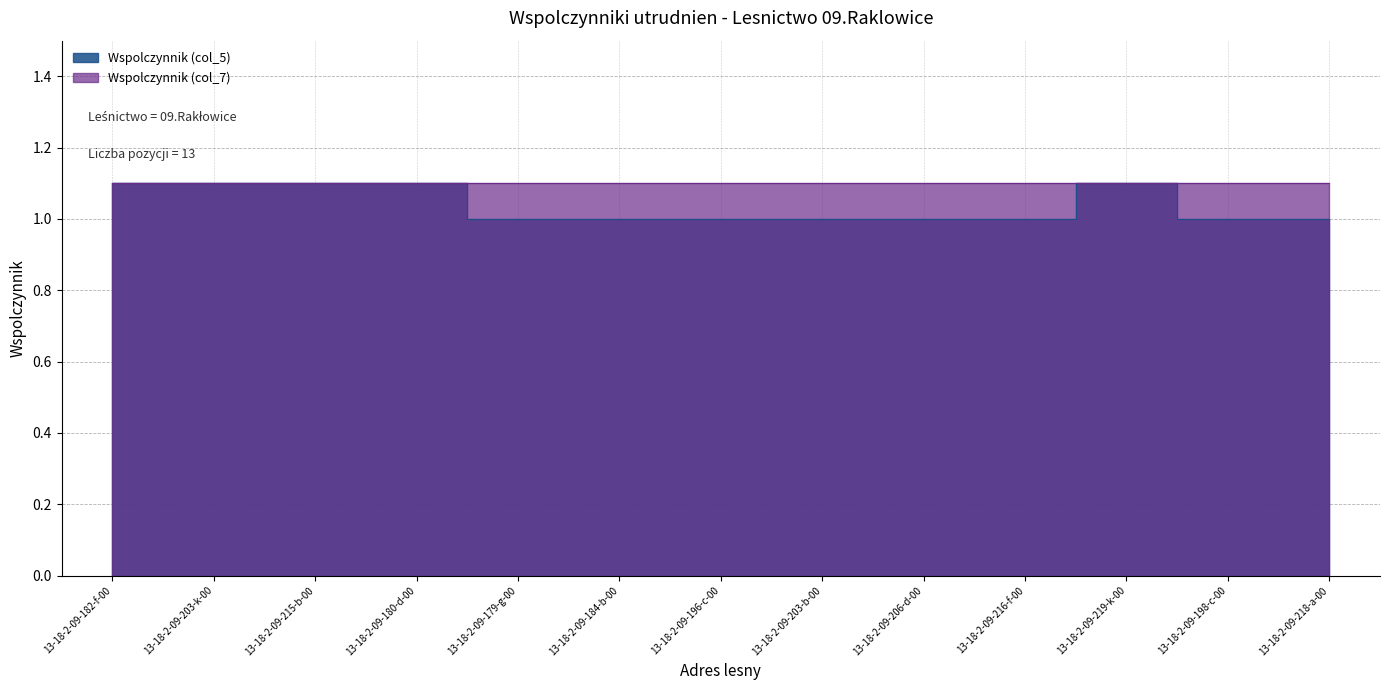

Reading right to left, list all the values displayed in this chart.

13-18-2-09-218-a-00=1.0	13-18-2-09-198-c-00=1.0	13-18-2-09-219-k-00=1.1	13-18-2-09-216-f-00=1.0	13-18-2-09-206-d-00=1.0	13-18-2-09-203-b-00=1.0	13-18-2-09-196-c-00=1.0	13-18-2-09-184-b-00=1.0	13-18-2-09-179-g-00=1.0	13-18-2-09-180-d-00=1.1	13-18-2-09-215-b-00=1.1	13-18-2-09-203-k-00=1.1	13-18-2-09-182-f-00=1.1